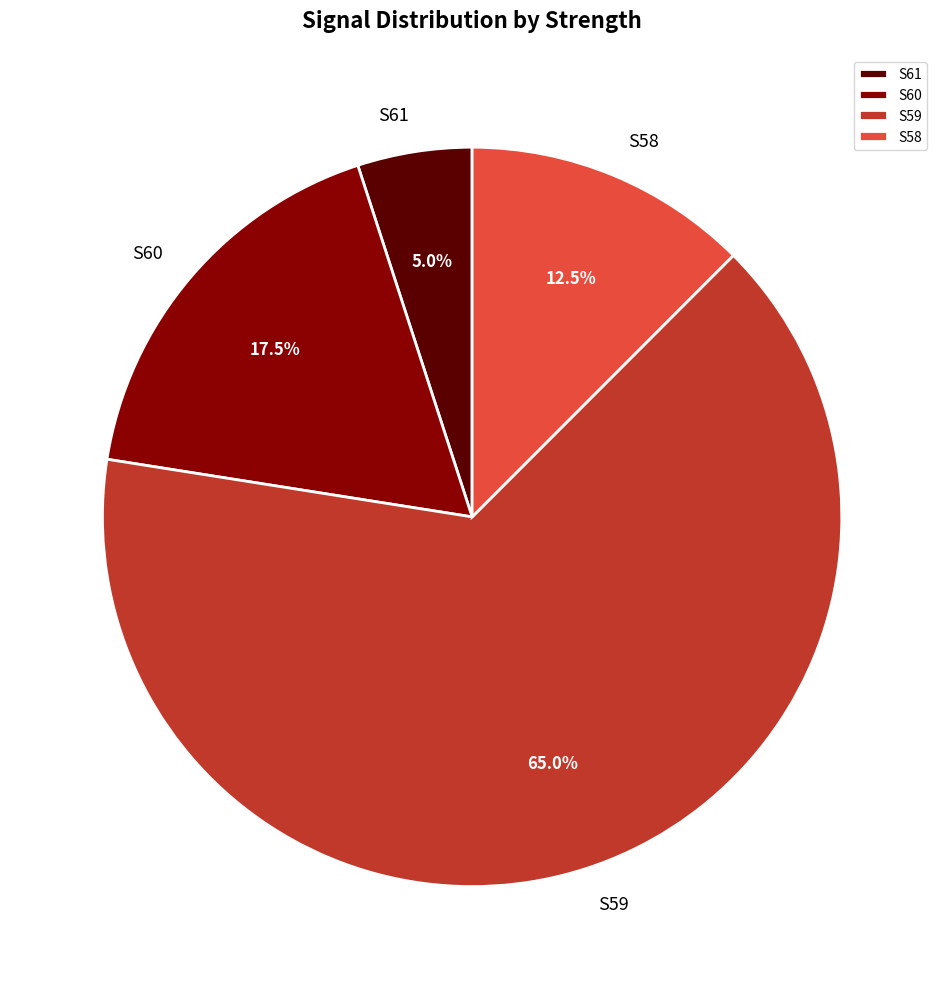

Between S60 and S58, which is larger?

S60